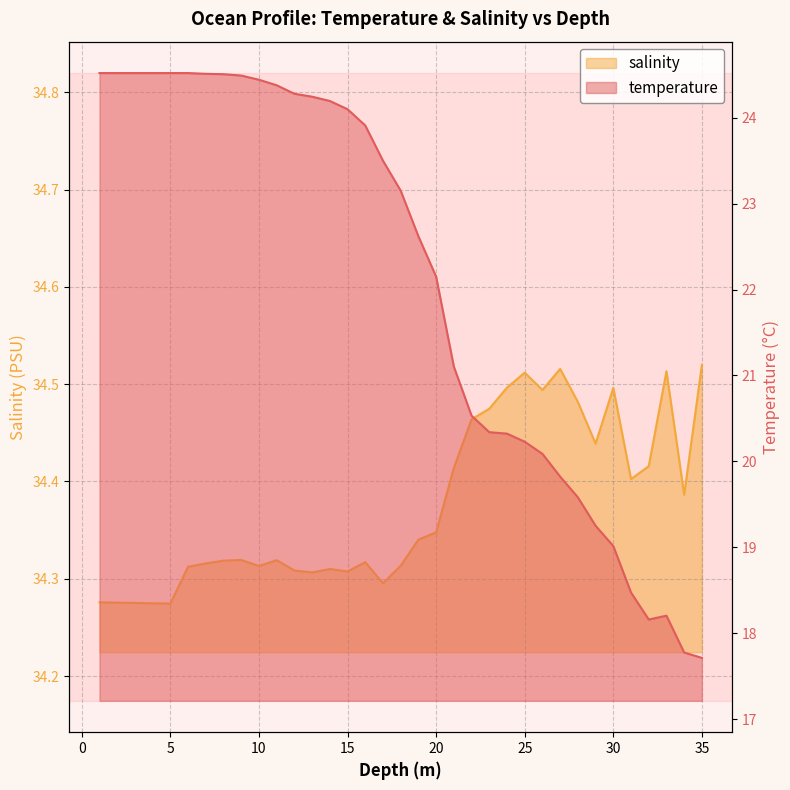

How many values in the temperature series exceed 23?

18